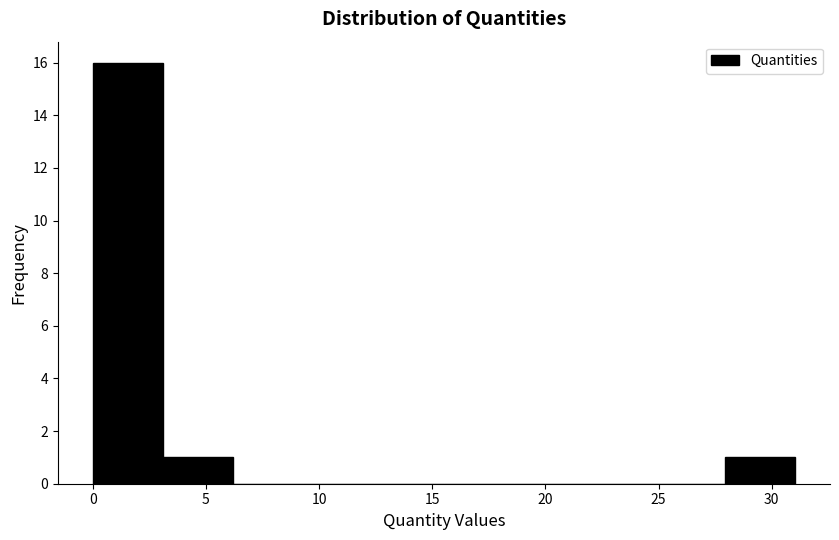

Over which range of the x-axis is the bar tallest?

0.0 to 3.0